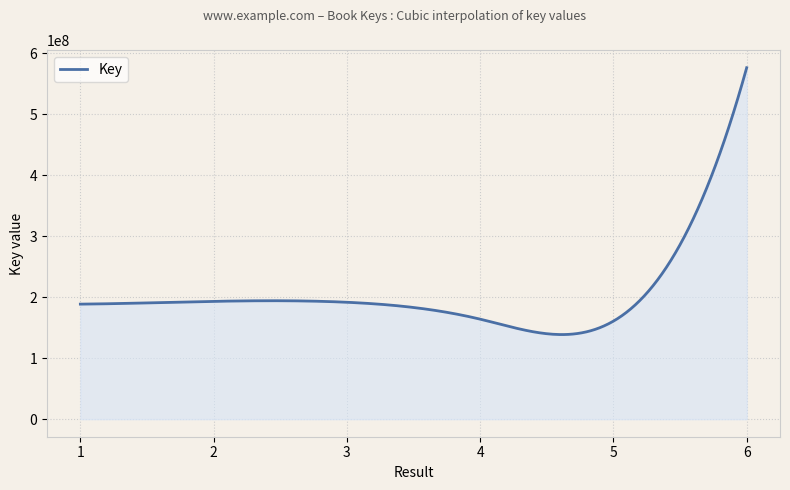

What is the minimum value shown in the chart?

138667104.2